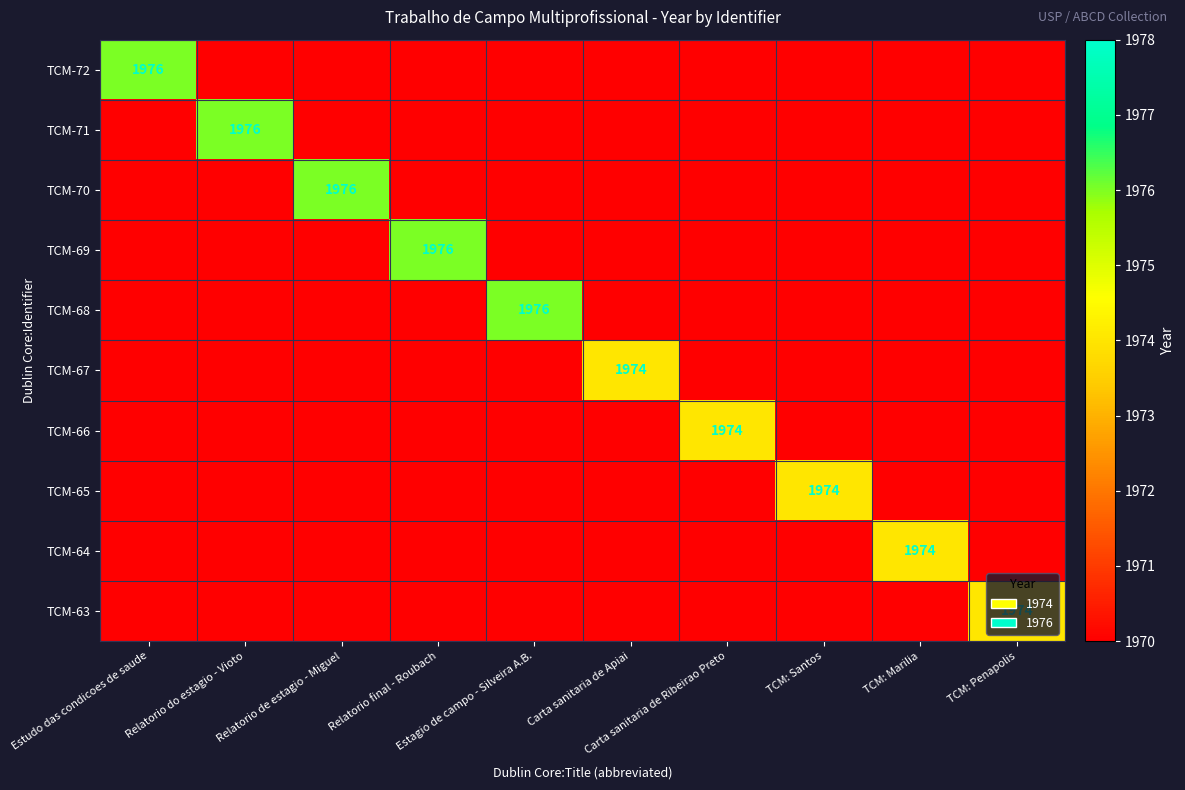

The TCM-71 series shows 1976 at Relatorio do estagio - Vioto. True or false?

True